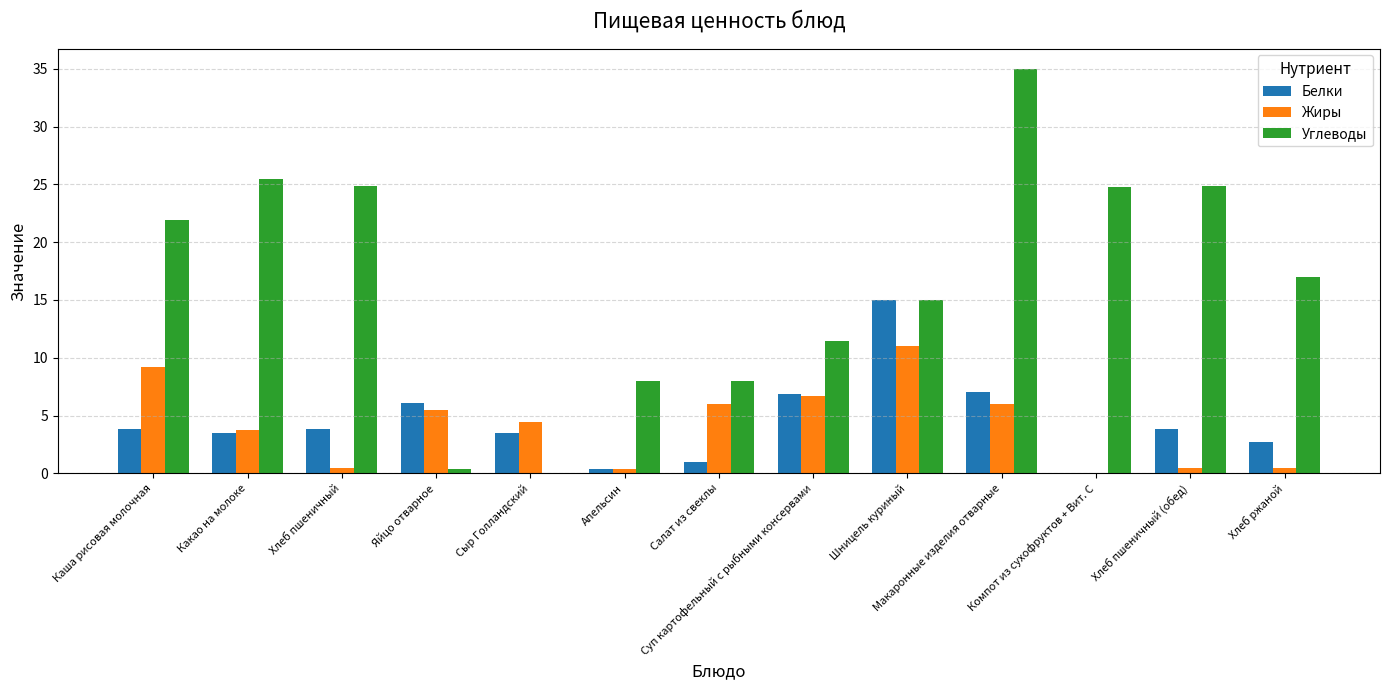

Where does the Белки series first go above 3?

Каша рисовая молочная